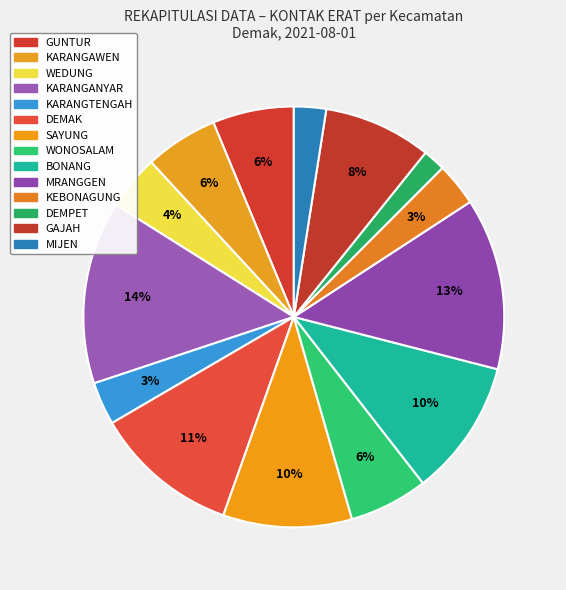

Is KARANGTENGAH the majority of the pie?

No